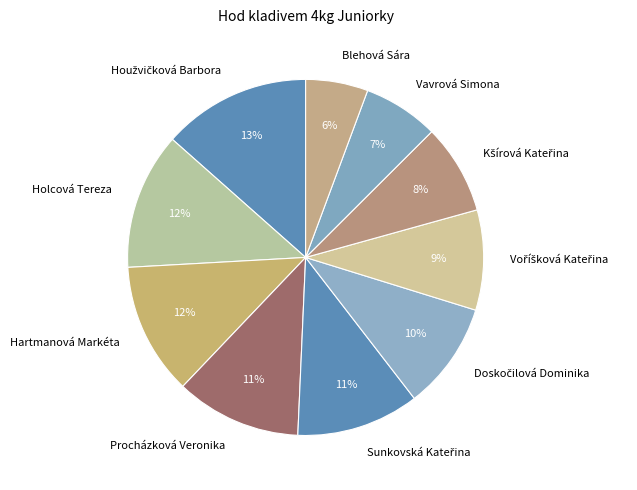

Which category has the smallest portion of the pie?

Blehová Sára